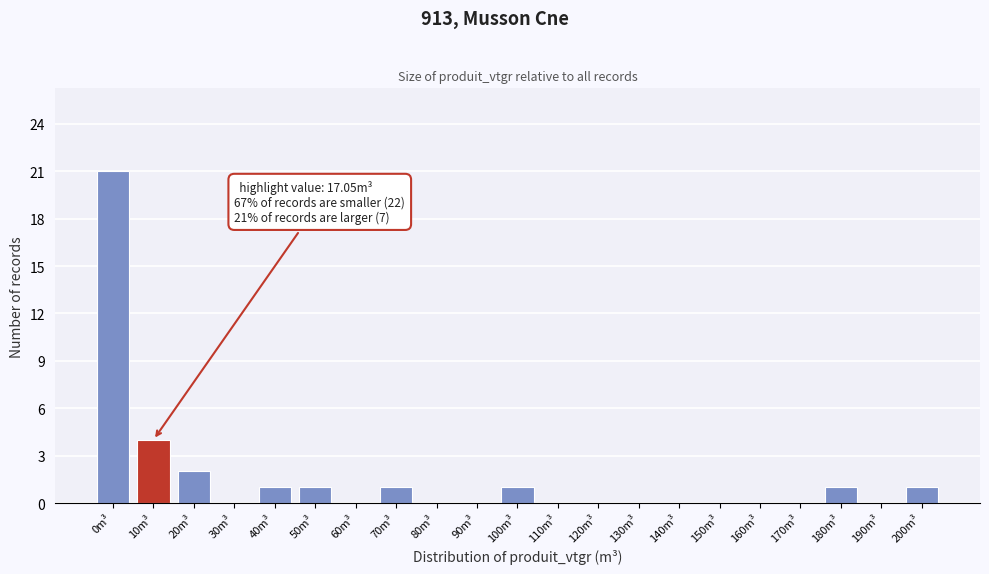

Reading left to right, extract all data points from this chart.

0m³=21	10m³=4	20m³=2	30m³=0	40m³=1	50m³=1	60m³=0	70m³=1	80m³=0	90m³=0	100m³=1	110m³=0	120m³=0	130m³=0	140m³=0	150m³=0	160m³=0	170m³=0	180m³=1	190m³=0	200m³=1